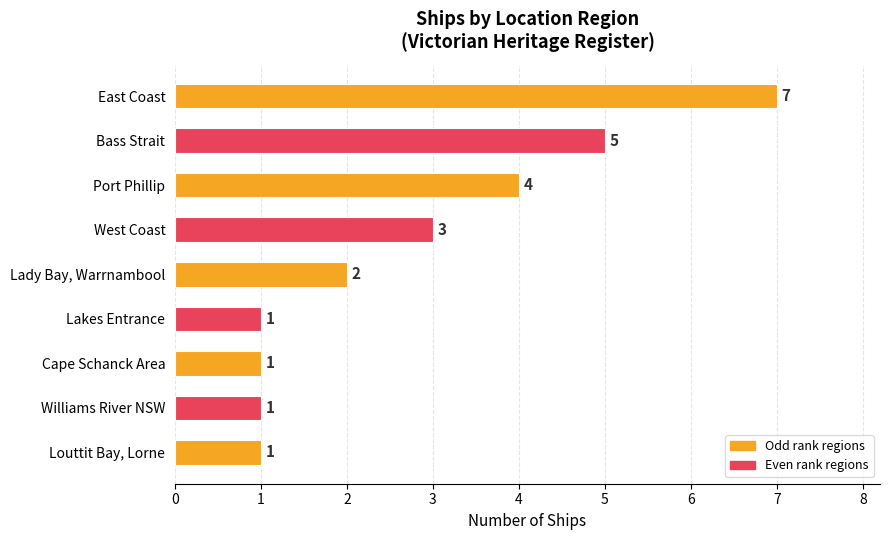

Does the chart contain stacked bars?

No